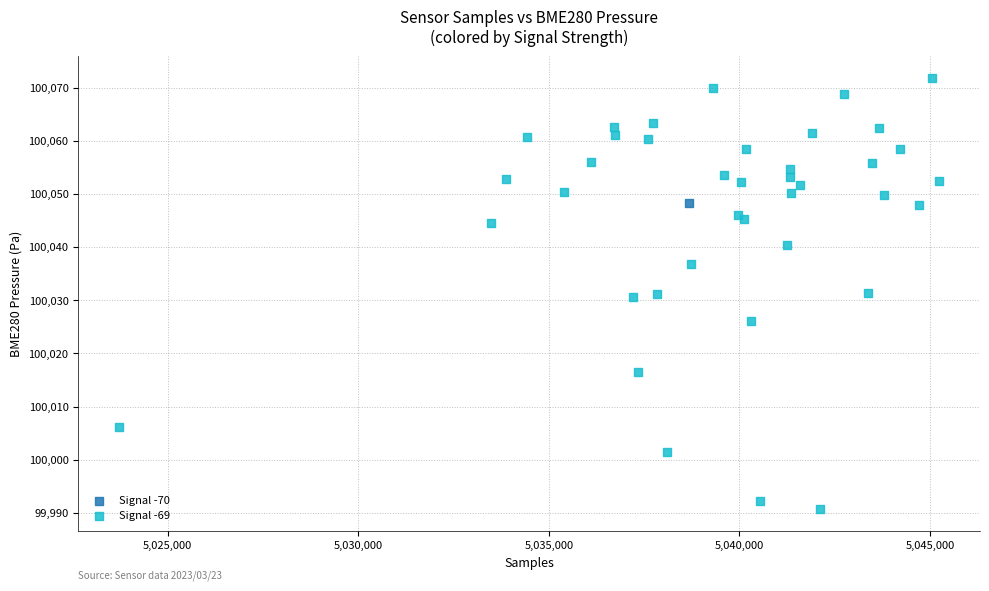

What are all the series names shown in the legend?

Signal -70, Signal -69